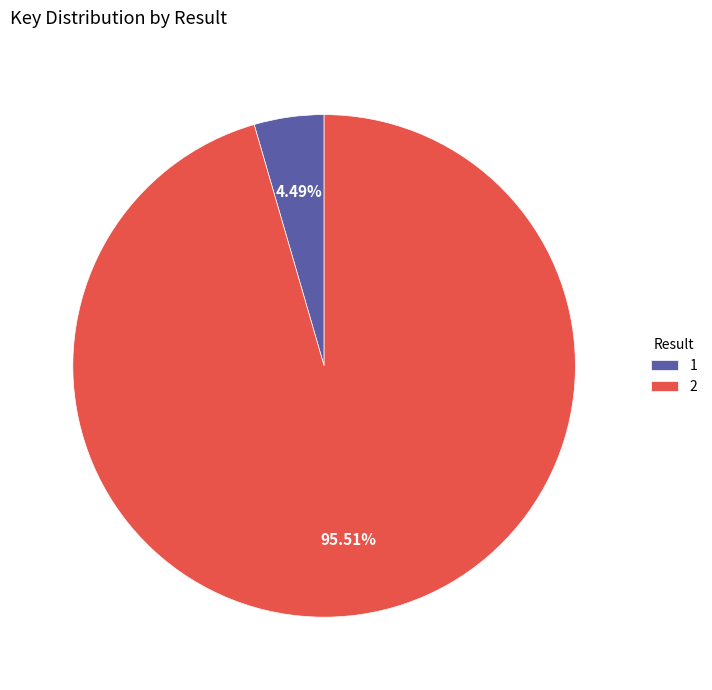

Between 1 and 2, which is larger?

2